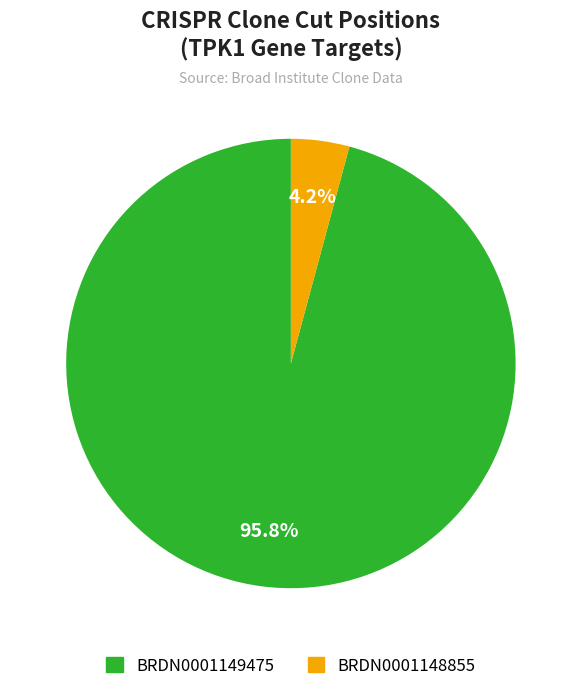

How much of the chart is everything except BRDN0001149475?

4.2%